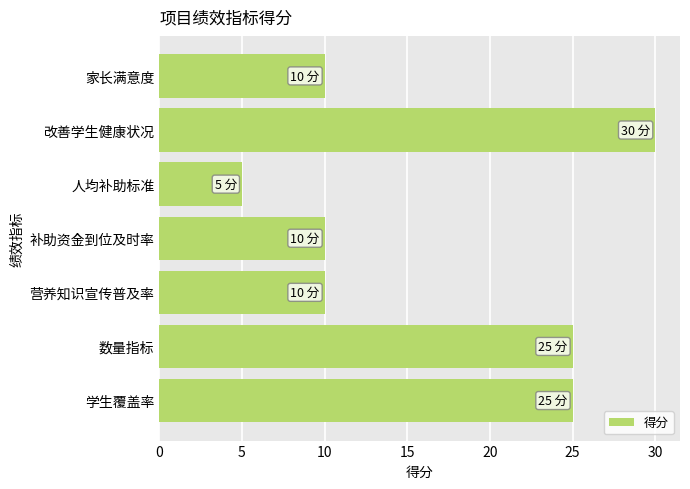

Count the number of data series in this chart.

1